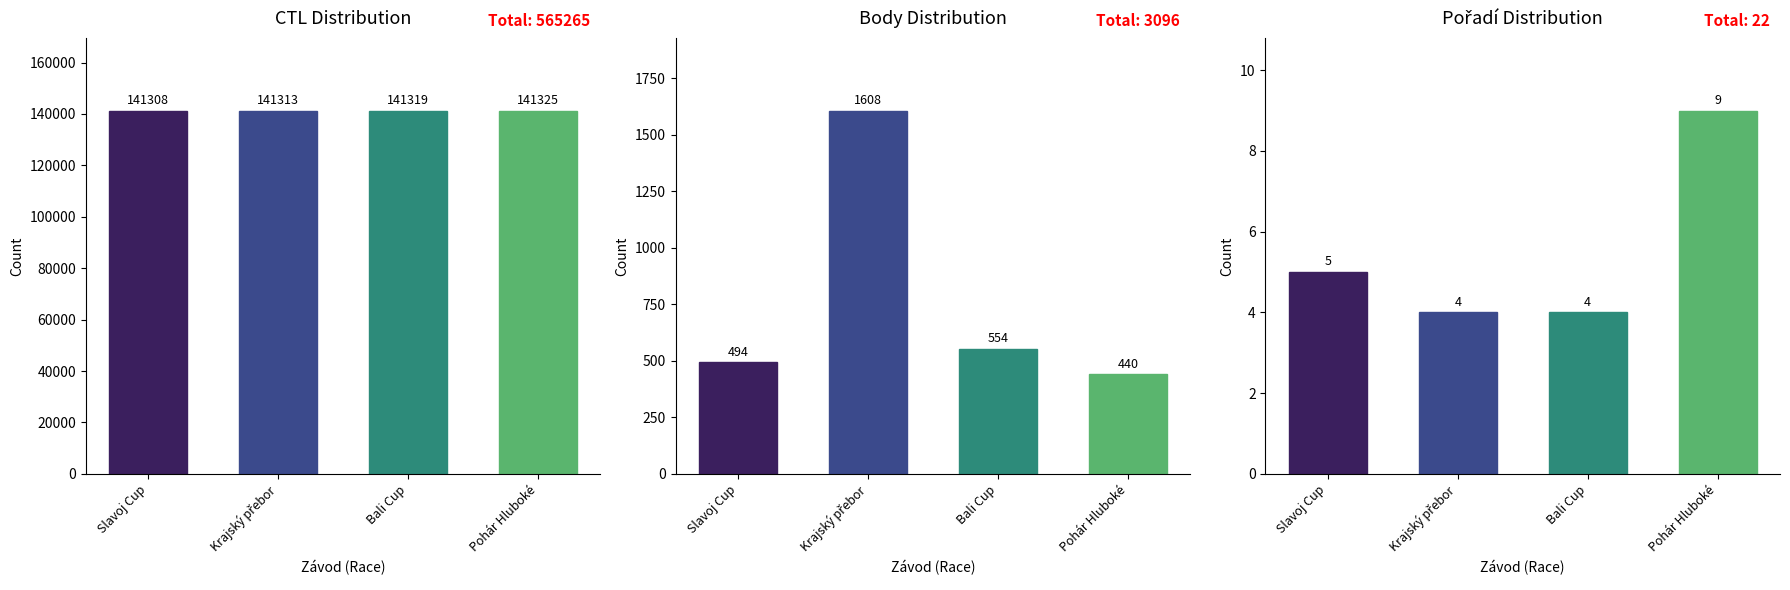

How many bars are there in total?

12